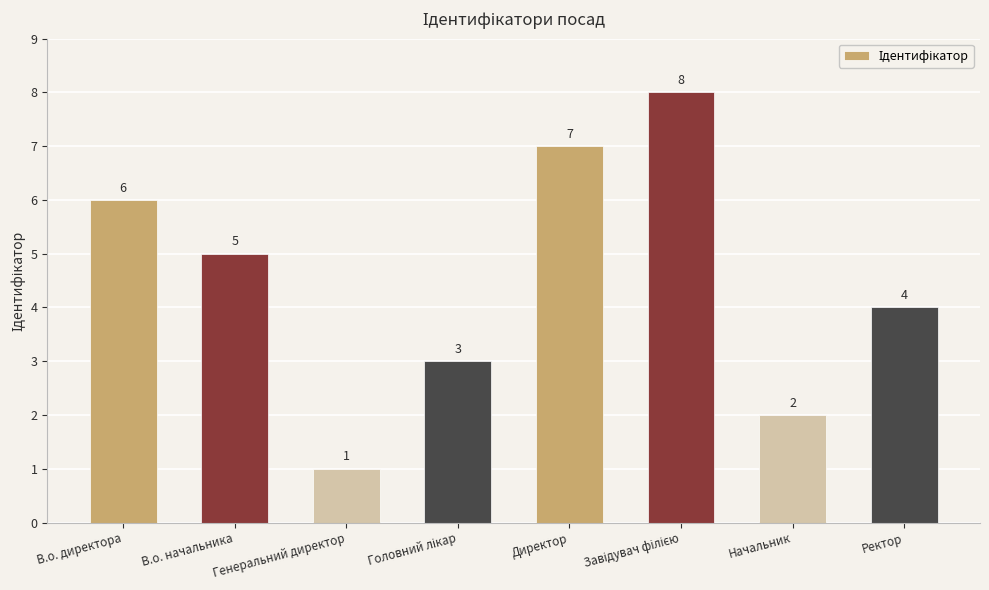

Is it true that the value at В.о. директора is 6?

True